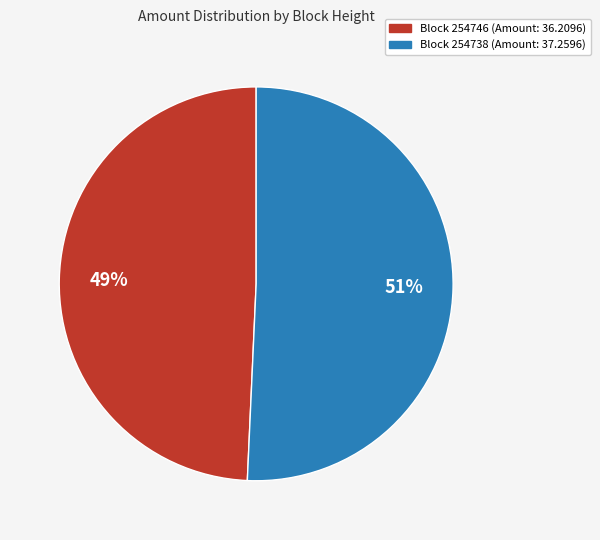

Does any single category account for the majority?

Yes